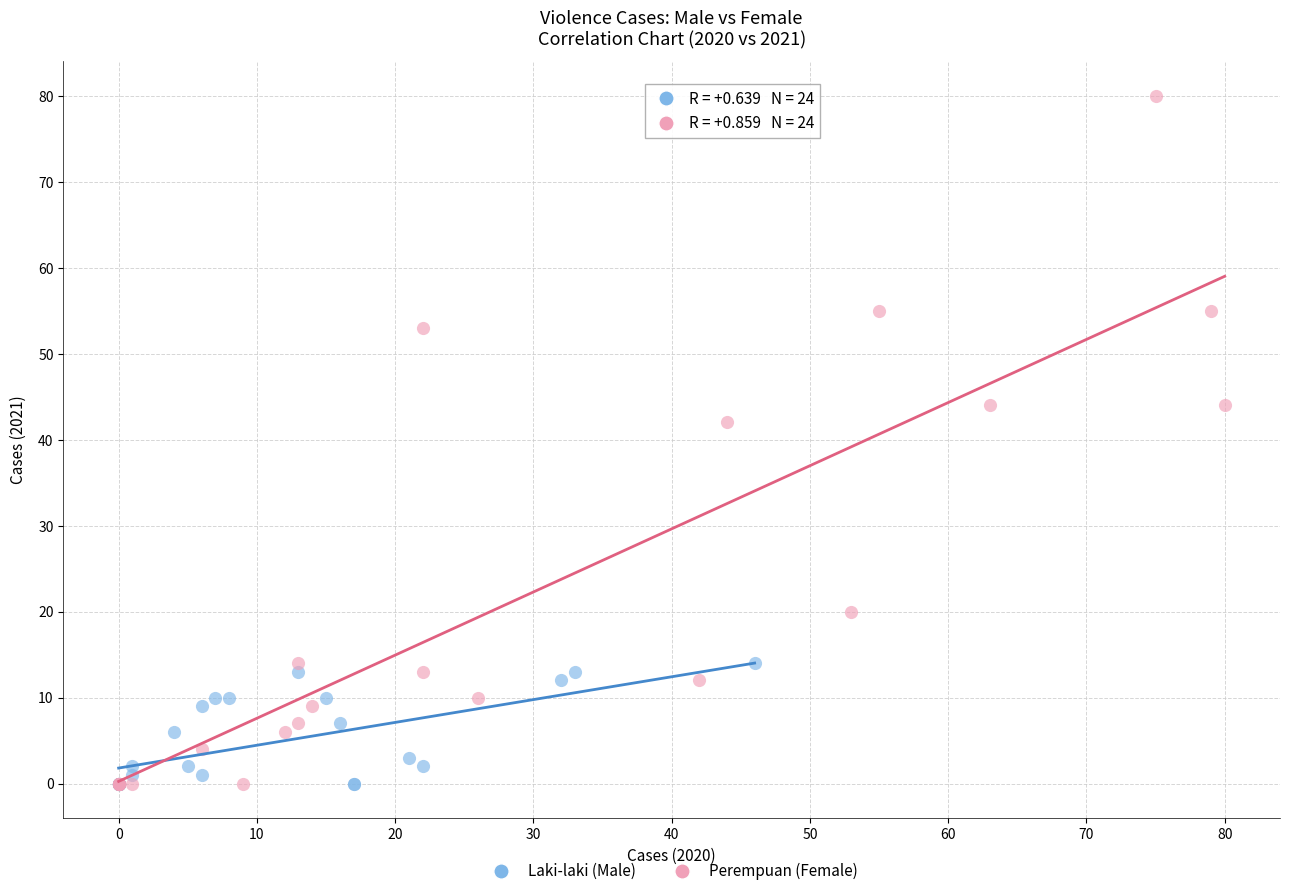

Which series reaches the maximum Y coordinate?

Perempuan (Female)